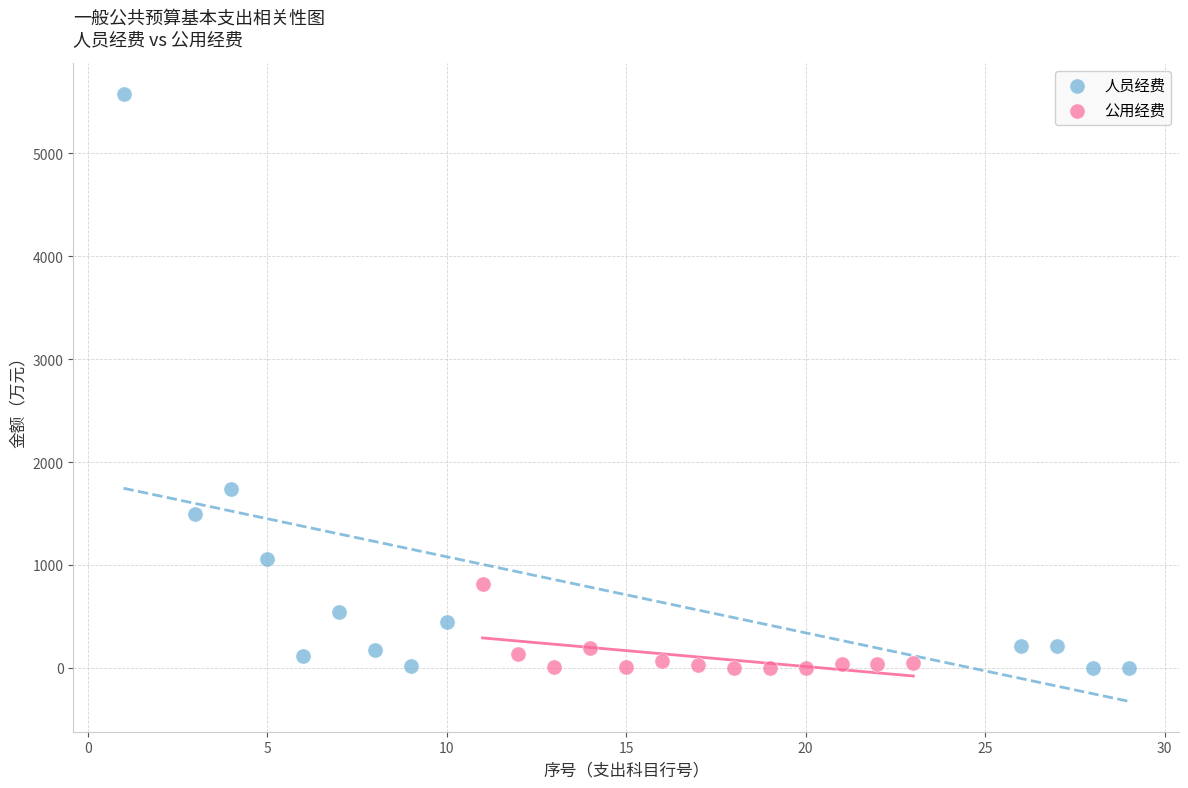

Which series has the largest Y range (max minus min)?

人员经费